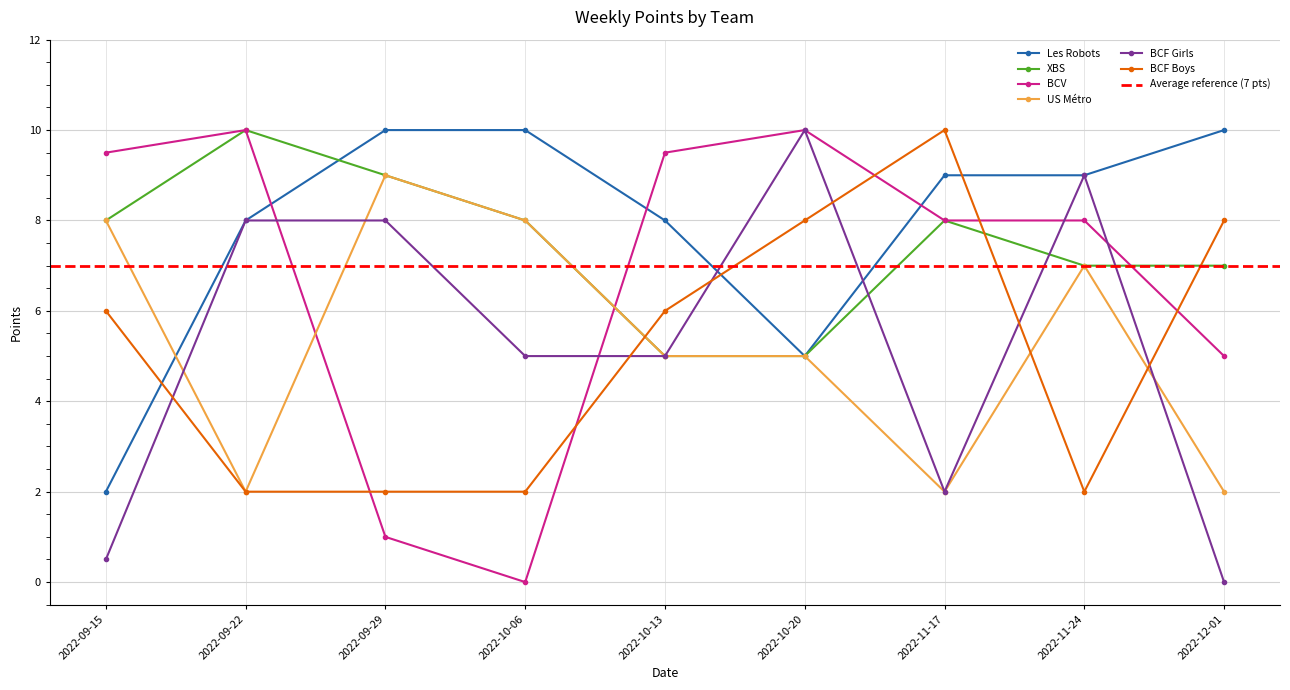

Which series changed the most between 2022-09-22 and 2022-09-29?

BCV